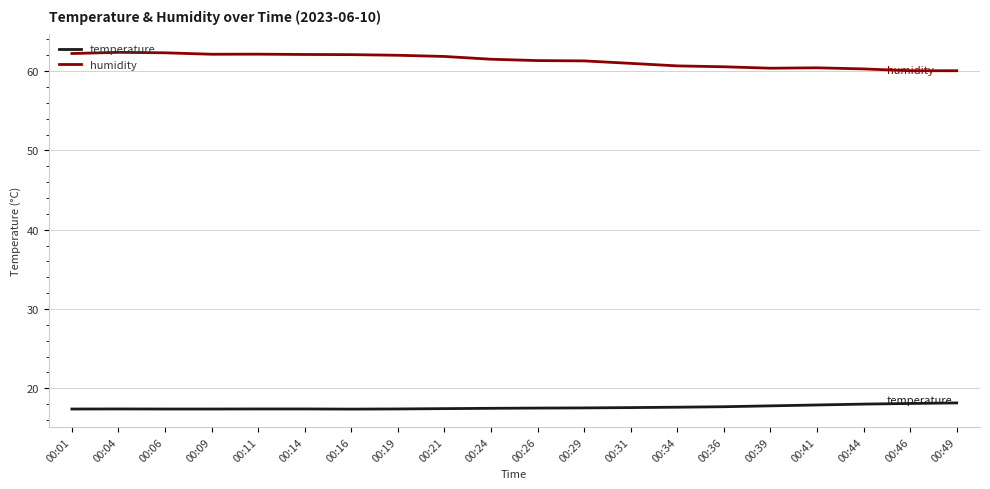

The value of temperature at 00:49 is 27.5. True or false?

False